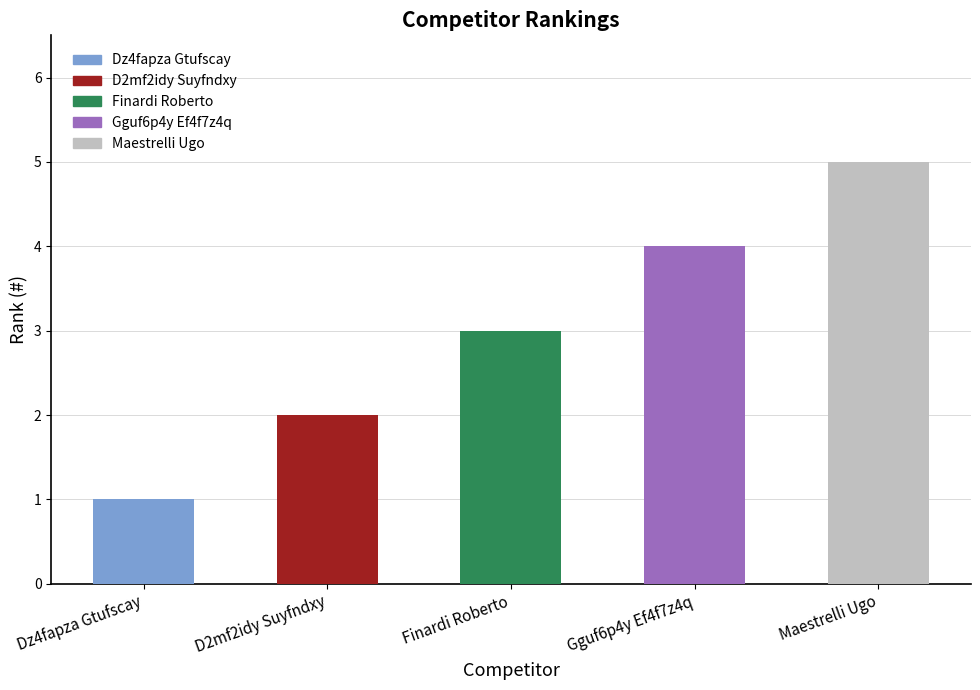

What is the average value?

3